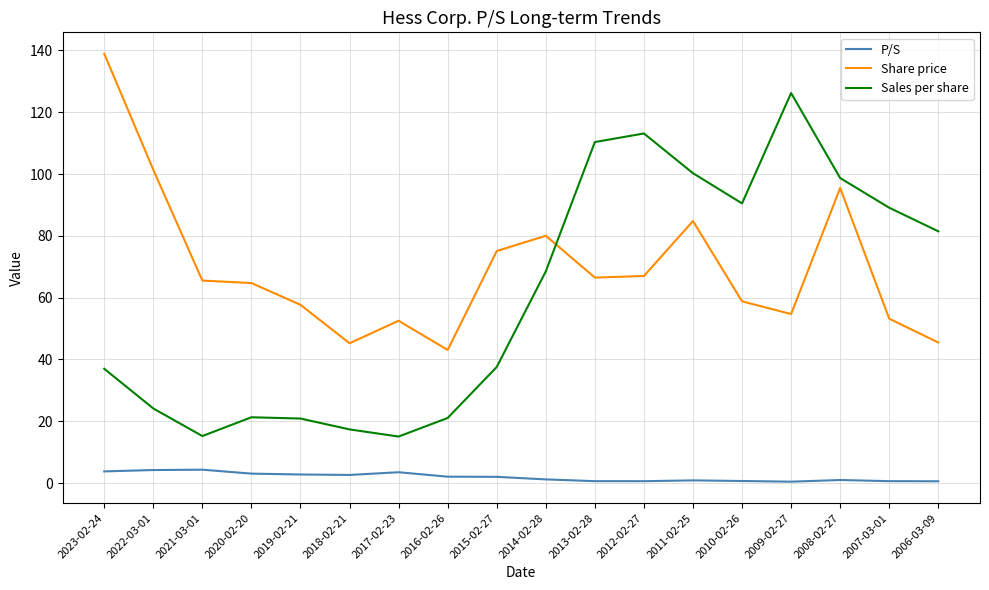

Which series has the largest range (max minus min)?

Sales per share